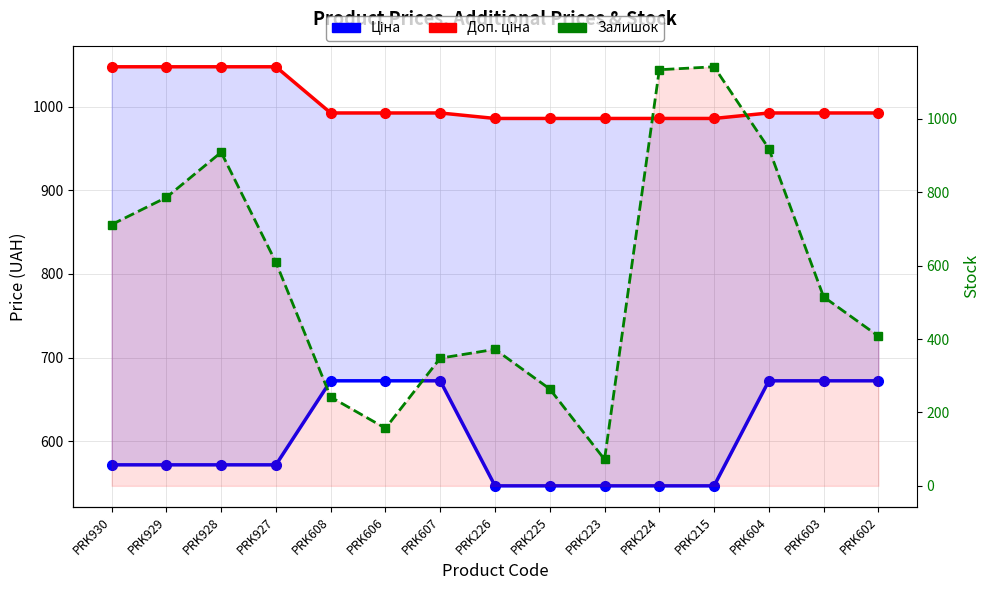

Is it true that Доп. ціна equals 1529.1 at PRK606?

False